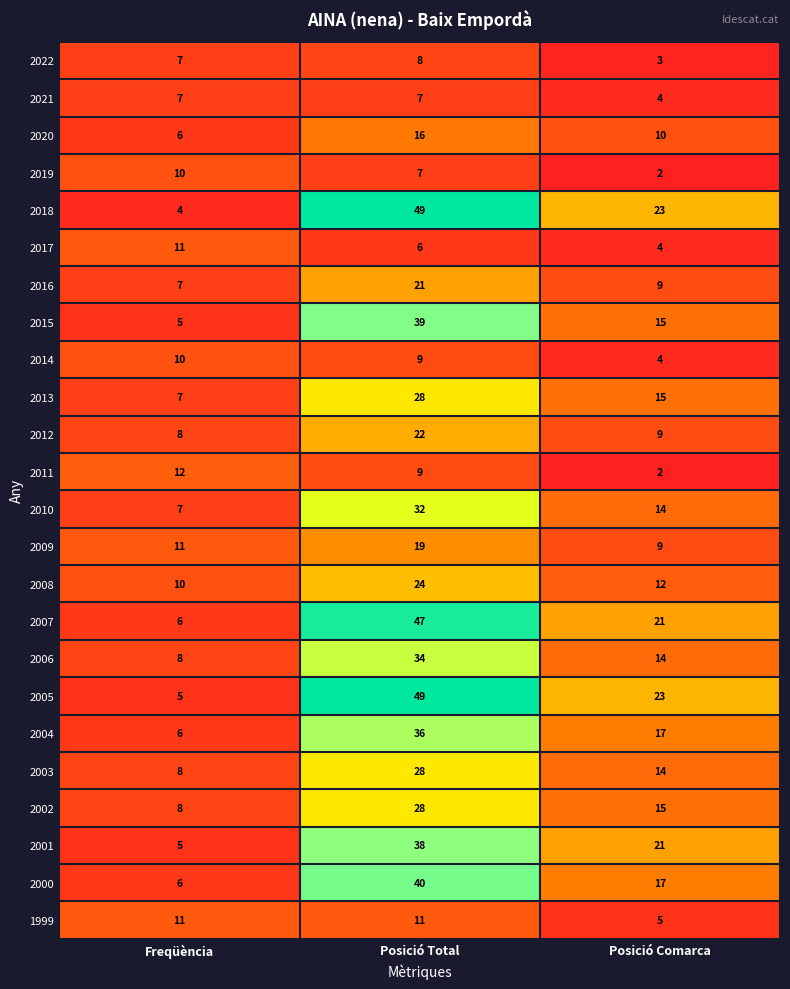

Is it true that 2002 equals 15 at Posició Total?

False